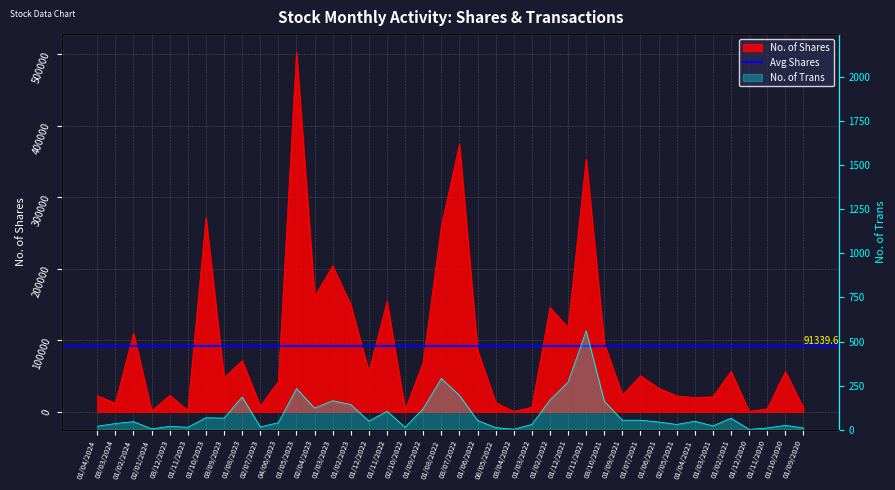

Between 01/04/2021 and 02/04/2023, which is larger?

02/04/2023